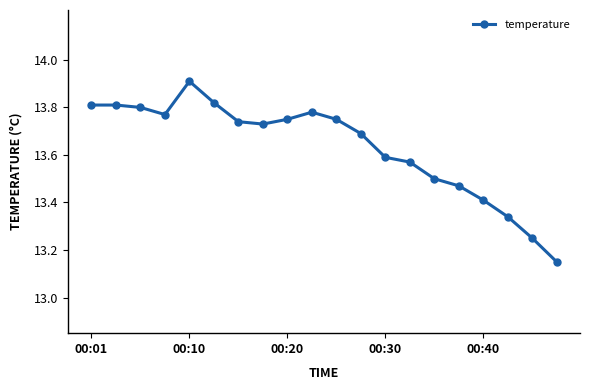

What is the greatest value displayed?

13.9